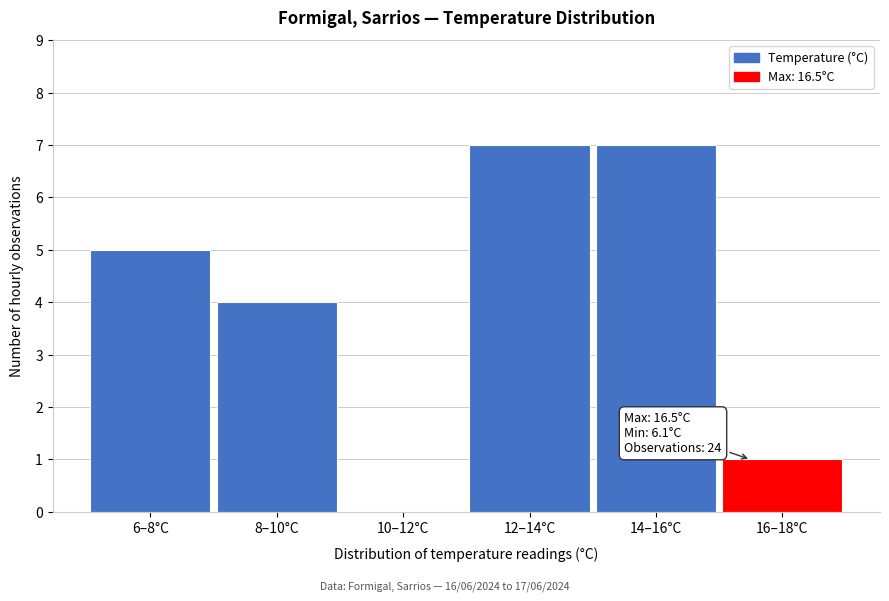

Reading left to right, list all the values displayed in this chart.

6–8°C=5	8–10°C=4	10–12°C=0	12–14°C=7	14–16°C=7	16–18°C=1